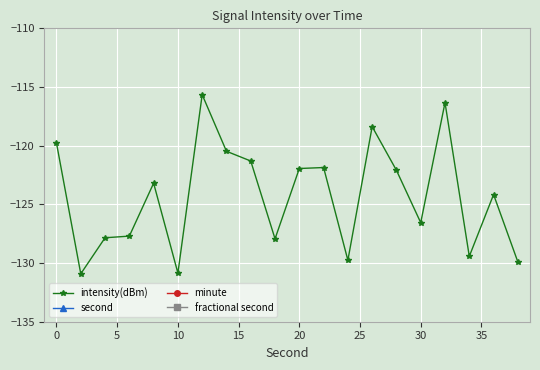

True or false: intensity(dBm) has a value of -204.2 at 0.

False